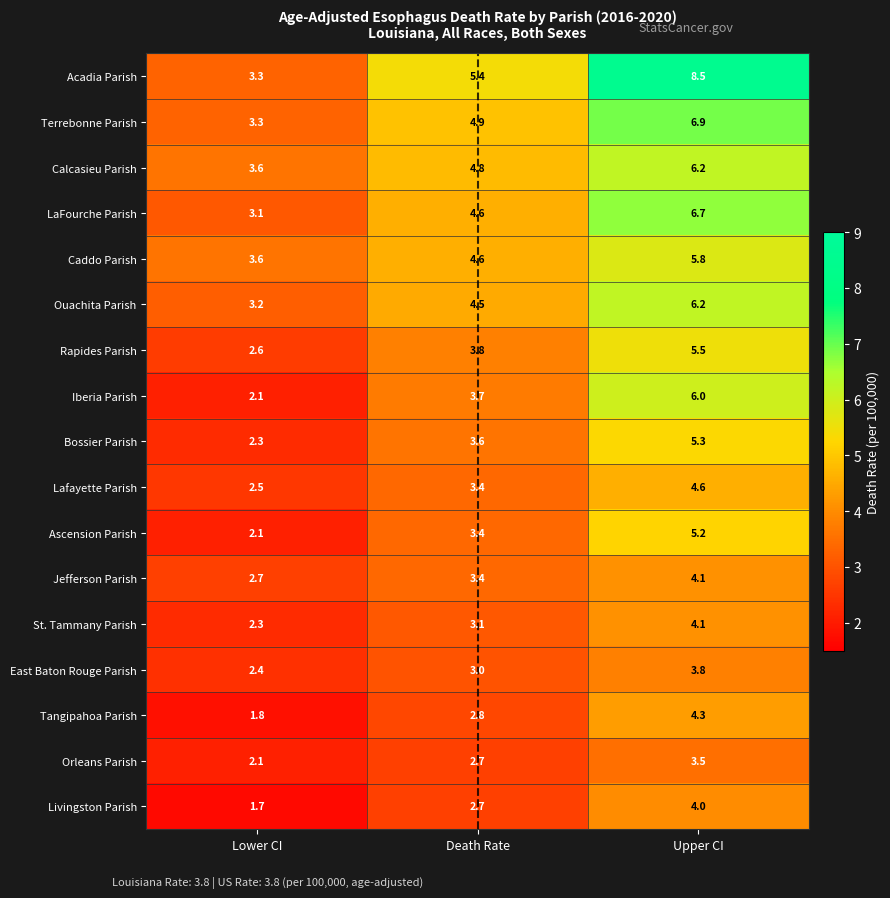

Where is Rapides Parish nearest to the value 4?

Death Rate